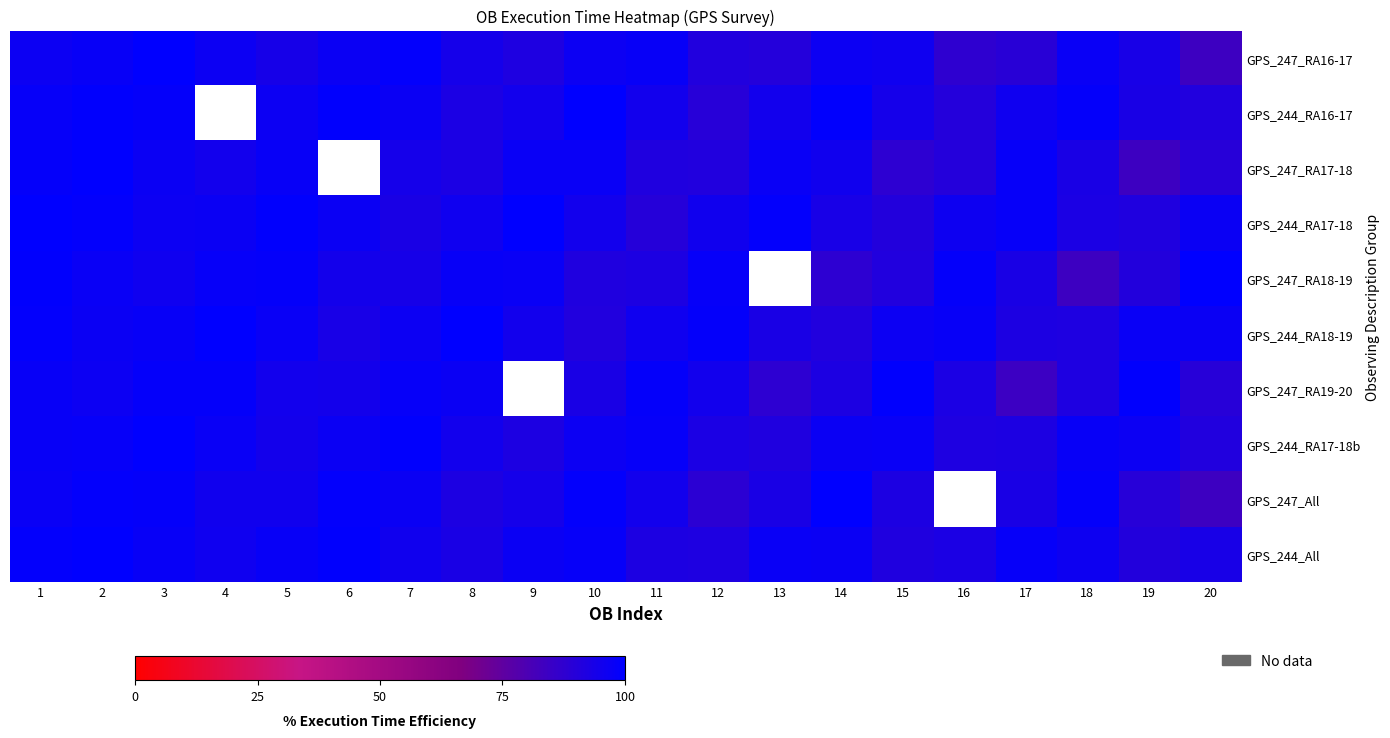

What is the sum of the GPS_247_RA18-19 values at 7 and 1?

193.5